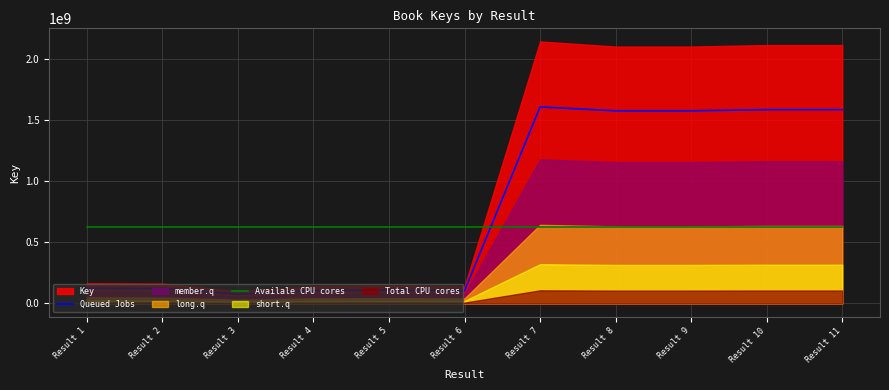

At which category does Queued Jobs reach its first local valley?

Result 3